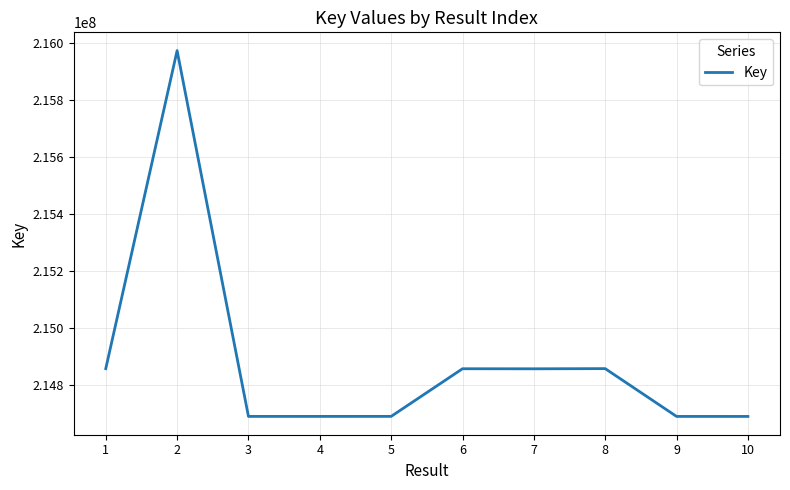

At which label is the value closest to 215329937?

8